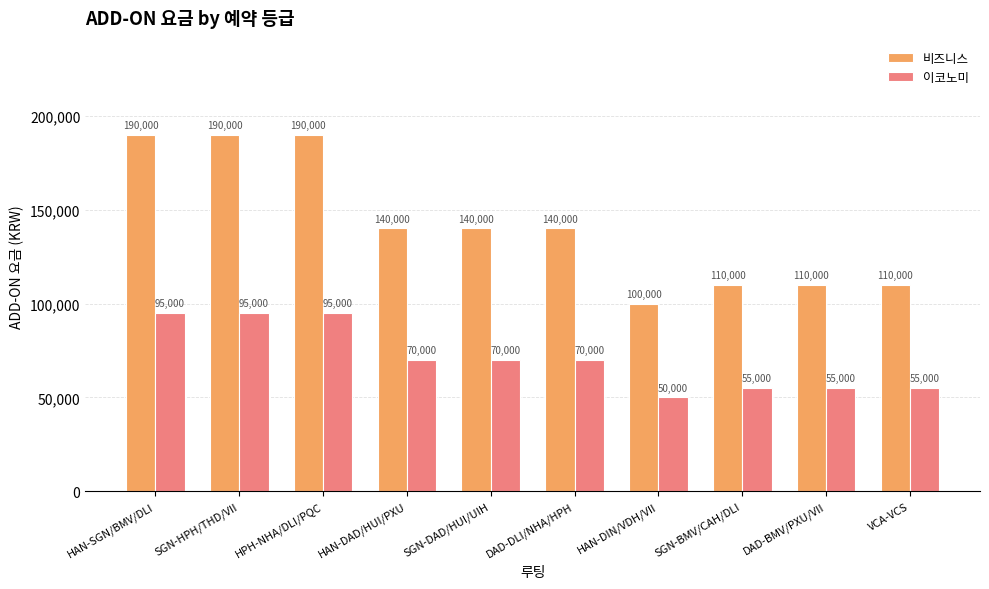

What is the label of the 3rd bar from the left?

HPH-NHA/DLI/PQC